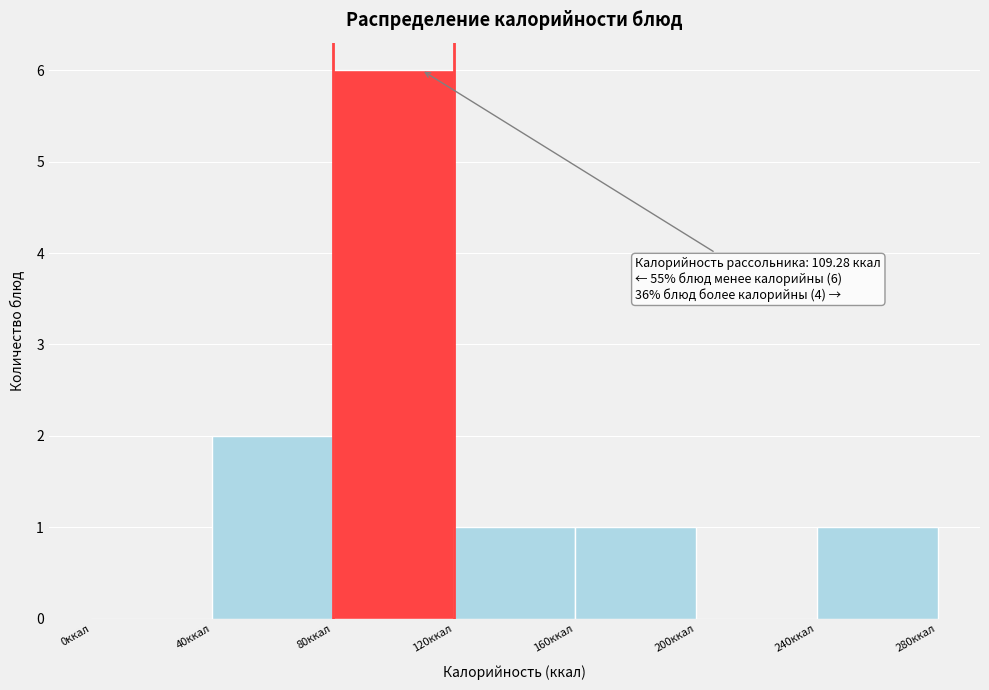

Which range on the x-axis has the tallest bar?

80 to 120